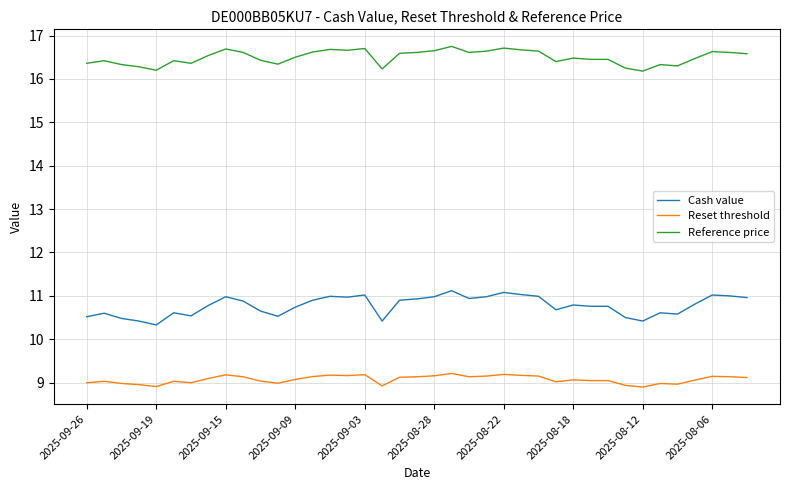

List the series in order of their peak value, lowest first.

Reset threshold, Cash value, Reference price